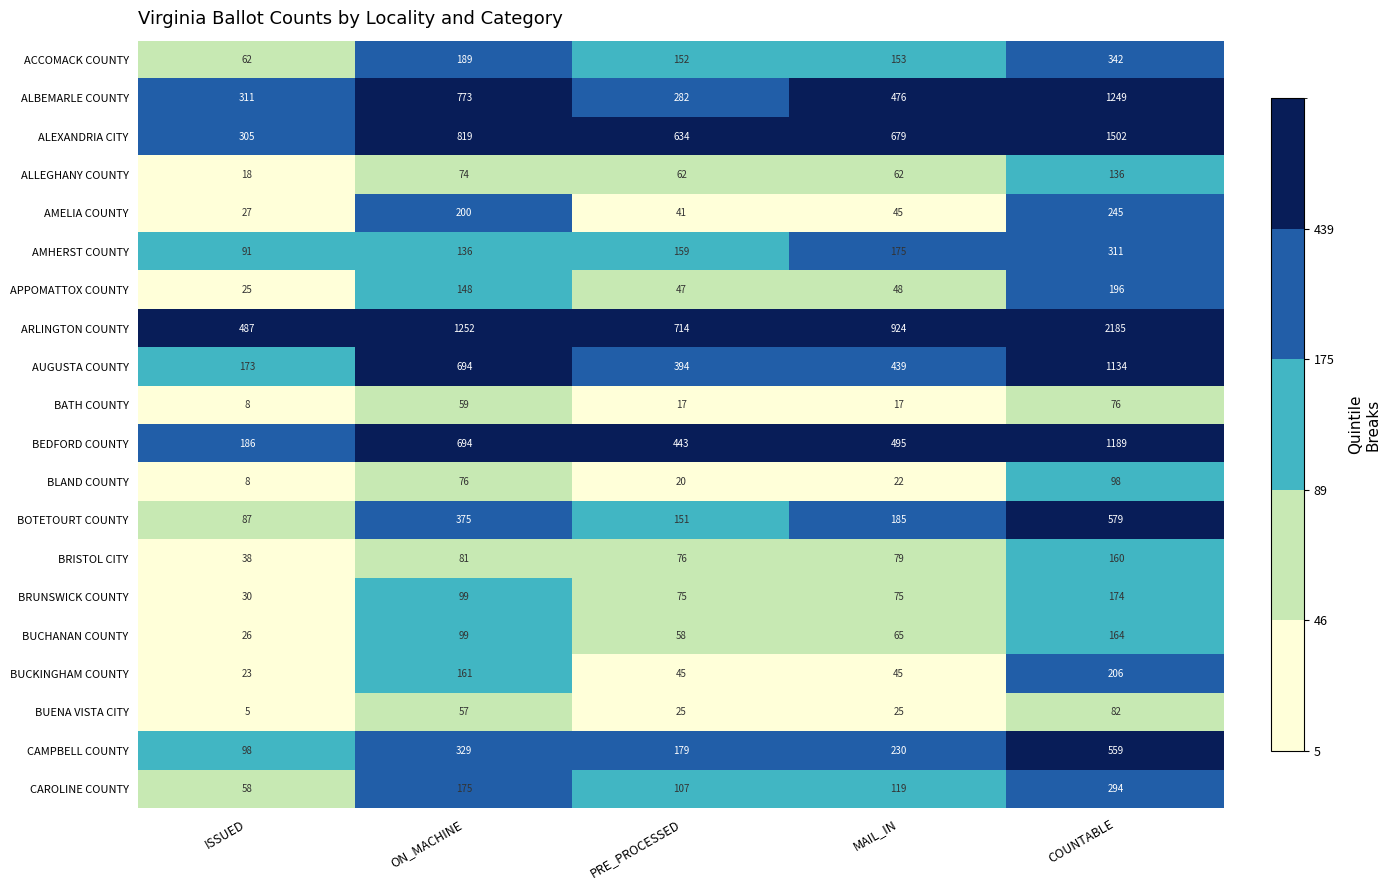

Rank the series by their maximum value, from lowest to highest.

BATH COUNTY, BUENA VISTA CITY, BLAND COUNTY, ALLEGHANY COUNTY, BRISTOL CITY, BUCHANAN COUNTY, BRUNSWICK COUNTY, APPOMATTOX COUNTY, BUCKINGHAM COUNTY, AMELIA COUNTY, CAROLINE COUNTY, AMHERST COUNTY, ACCOMACK COUNTY, CAMPBELL COUNTY, BOTETOURT COUNTY, AUGUSTA COUNTY, BEDFORD COUNTY, ALBEMARLE COUNTY, ALEXANDRIA CITY, ARLINGTON COUNTY